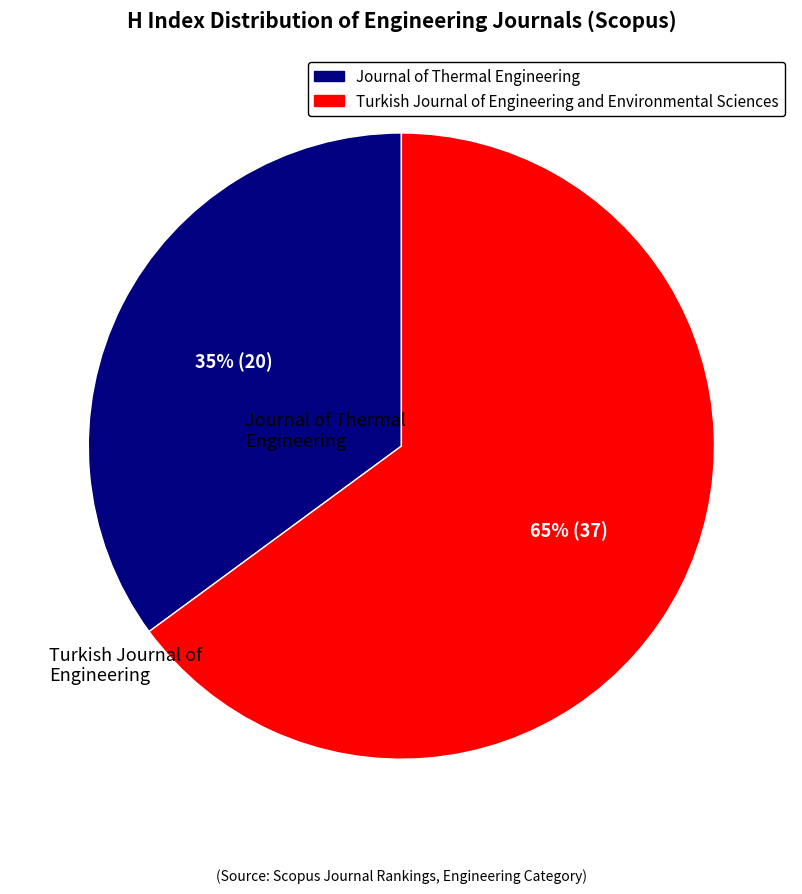

Rank the categories by value from lowest to highest.

Journal of Thermal Engineering, Turkish Journal of Engineering and Environmental Sciences